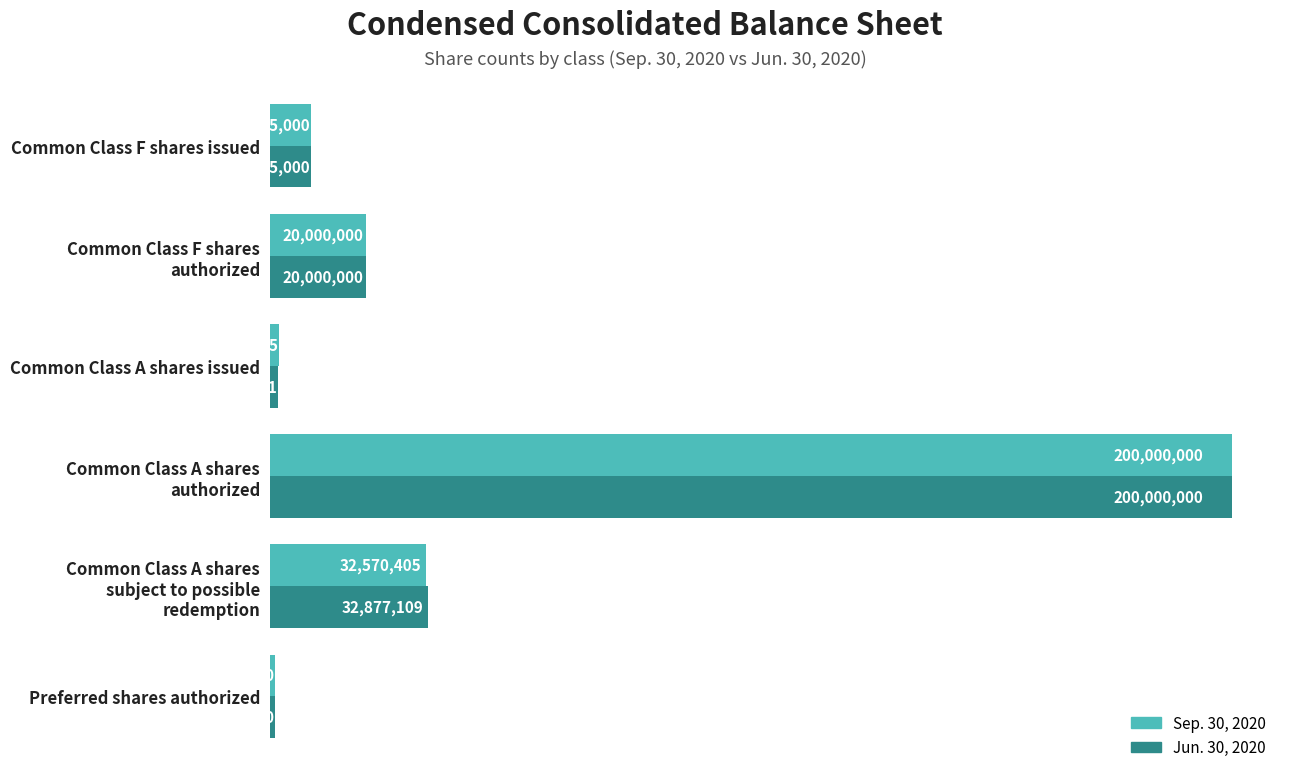

How many groups of bars are there?

6